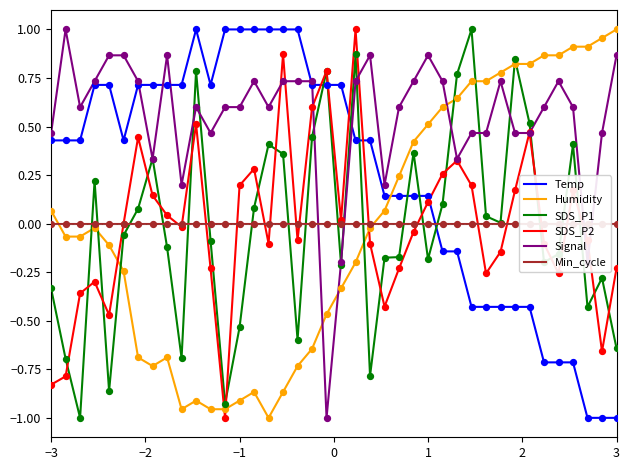

Which series ends up on top after the final intersection of Temp and SDS_P1?

SDS_P1